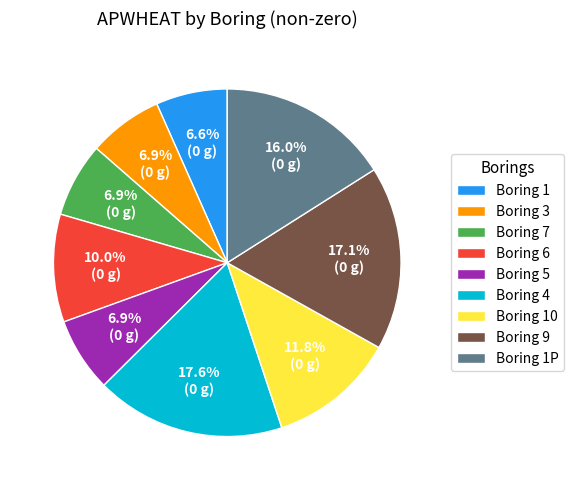

What is the largest slice in the pie chart?

Boring 4